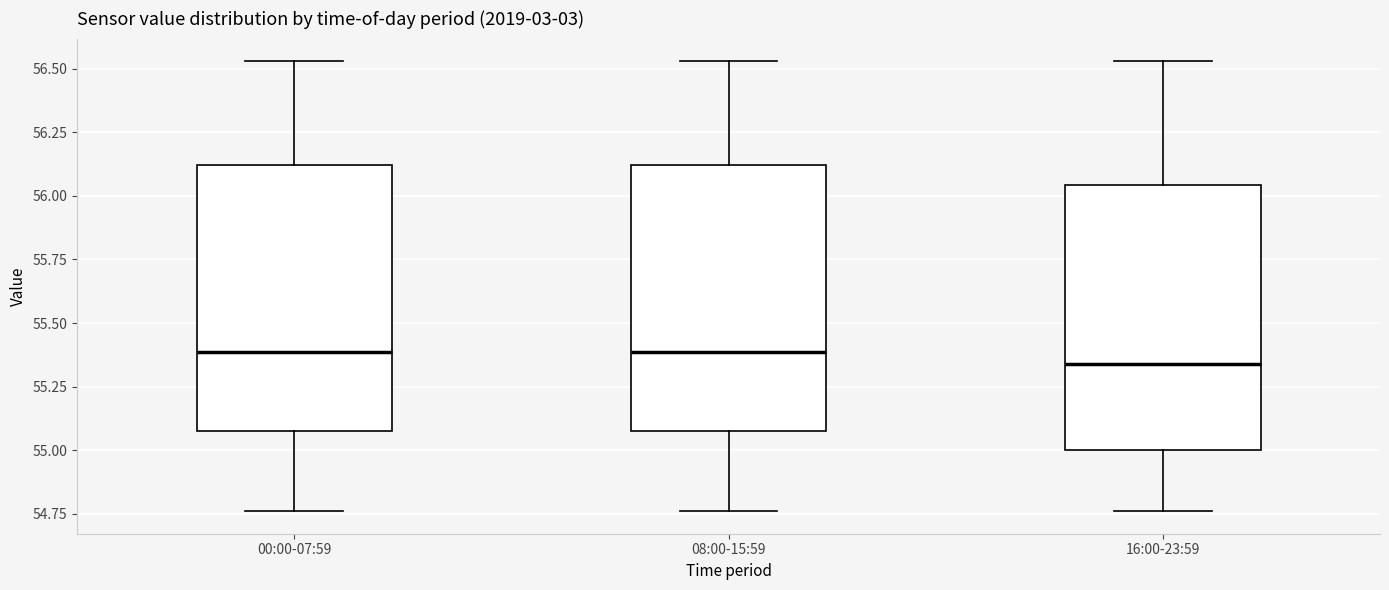

Where is the upper edge of the box for 08:00-15:59 on the y-axis? The values are not printed on the chart, so give them approximately, as read against the axis.

56.10